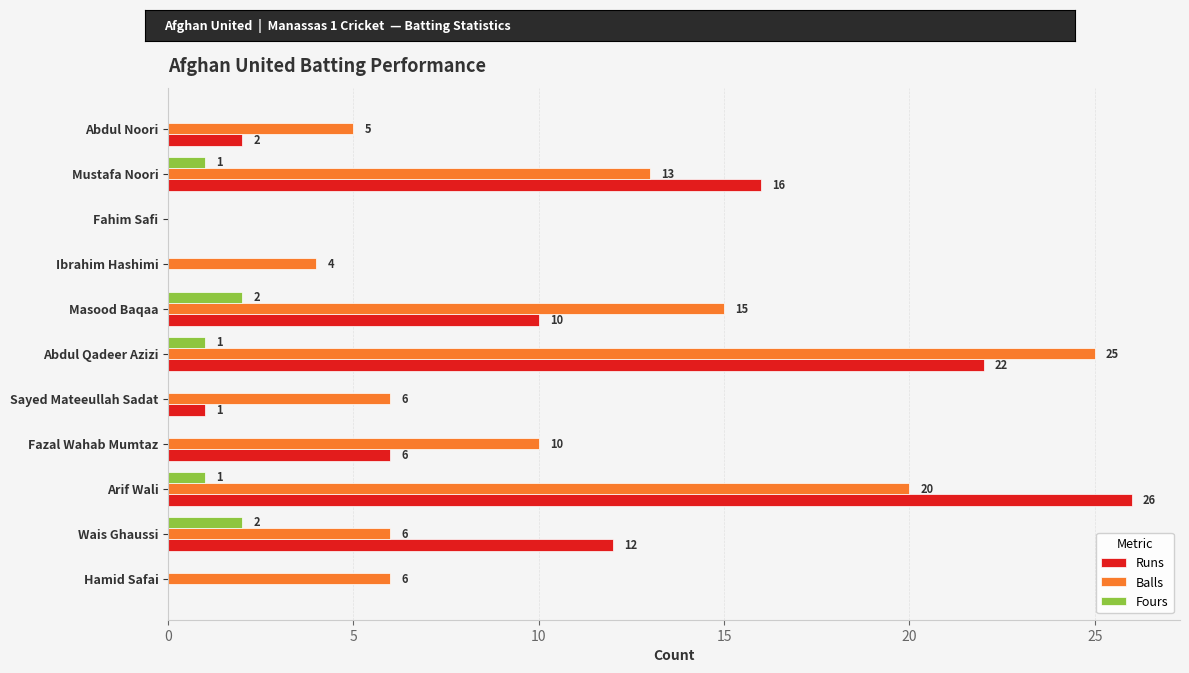

Is it true that Balls equals 15 at Masood Baqaa?

True